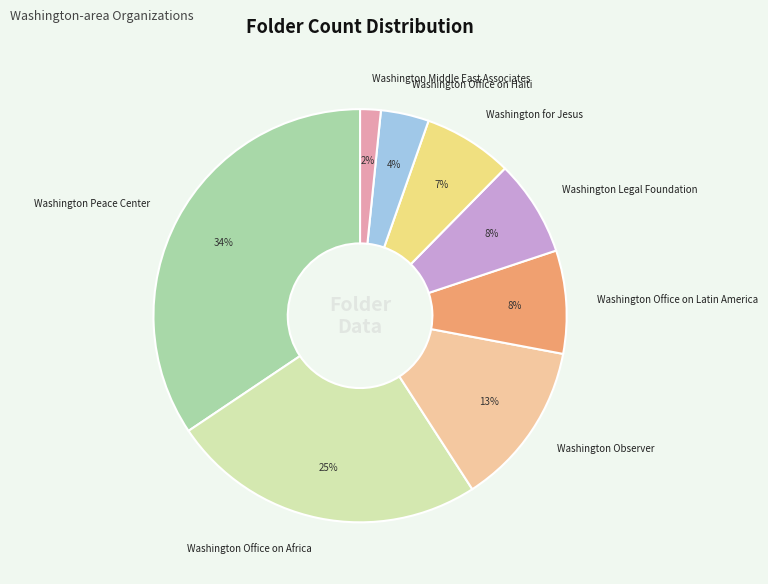

The Washington Observer slice represents 20% of the pie. True or false?

False